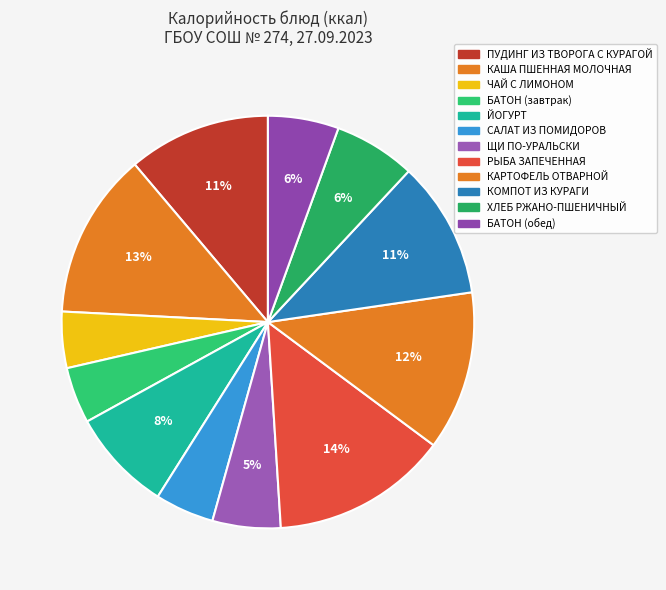

What is the total percentage of ЩИ ПО-УРАЛЬСКИ and КАША ПШЕННАЯ МОЛОЧНАЯ?

18.4%